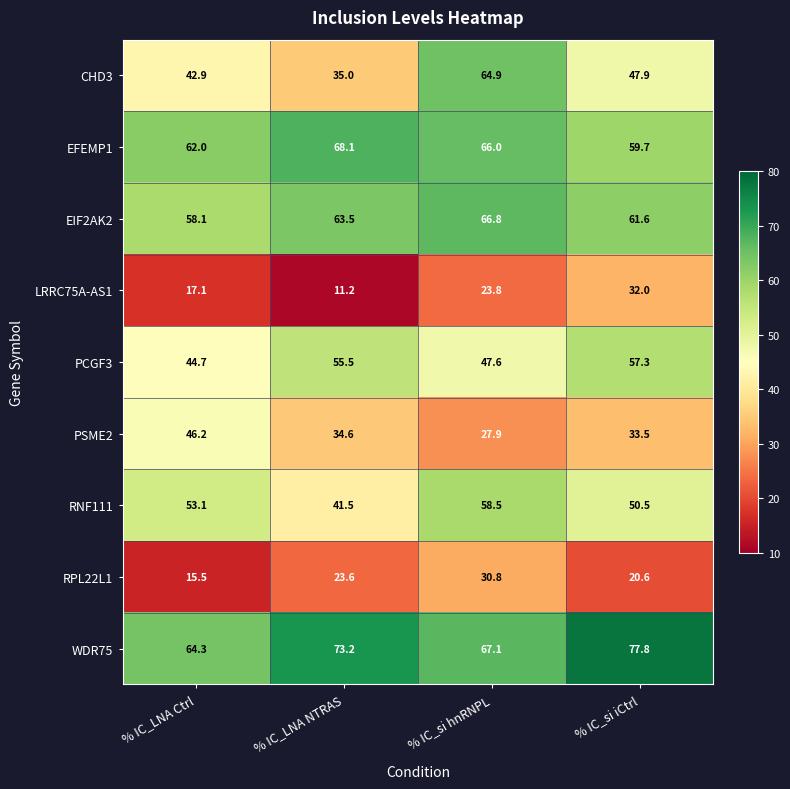

At how many categories does at least one series exceed 14?

4